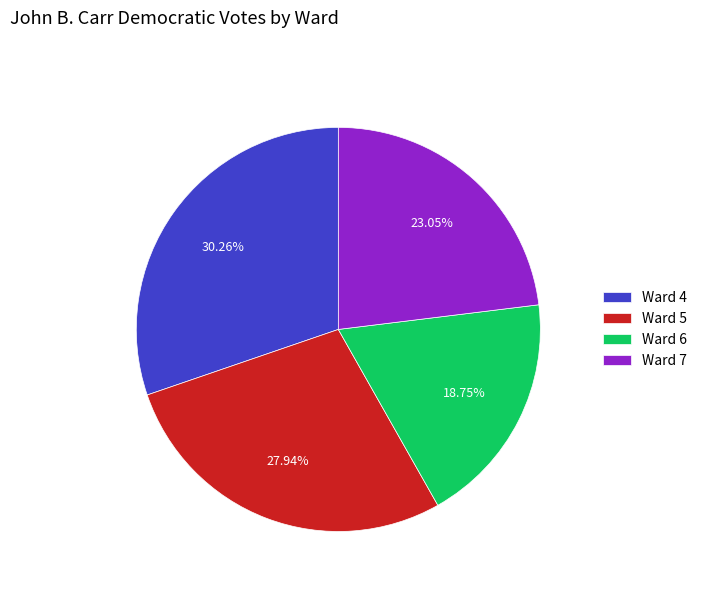

What percentage is the Ward 4 slice, to the nearest percent?

30%